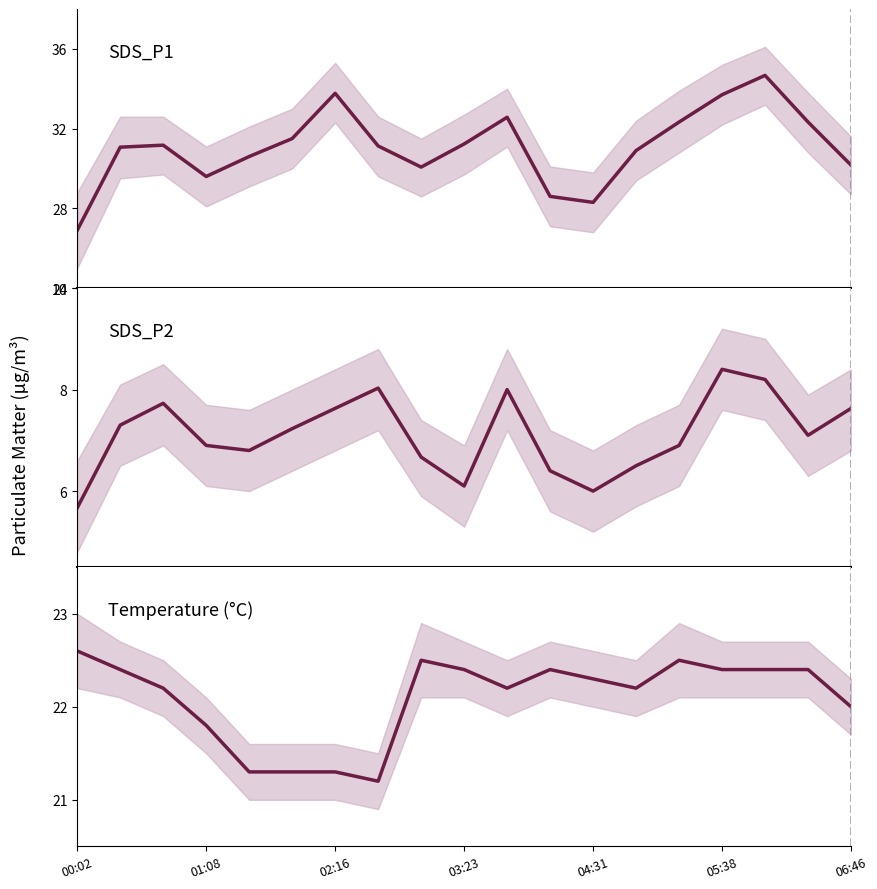

What is the difference between the maximum and second lowest values in the SDS_P1 series?

6.4